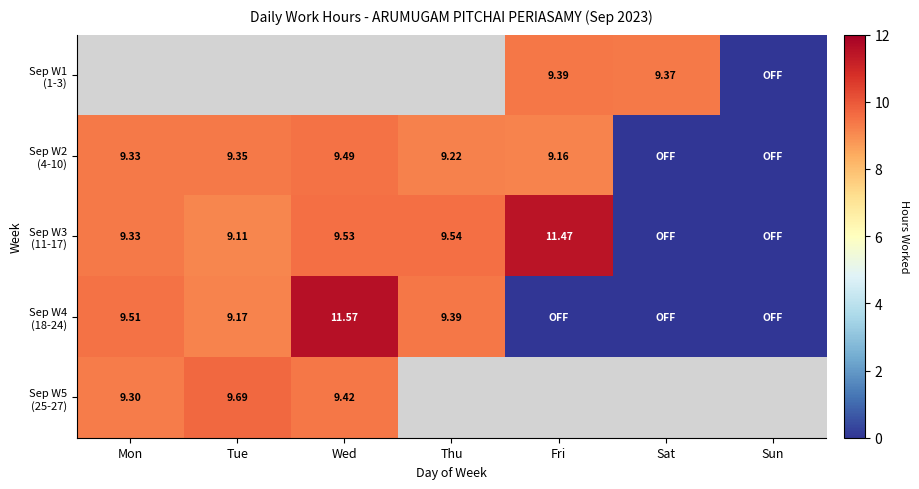

At how many categories does at least one series exceed 0?

6